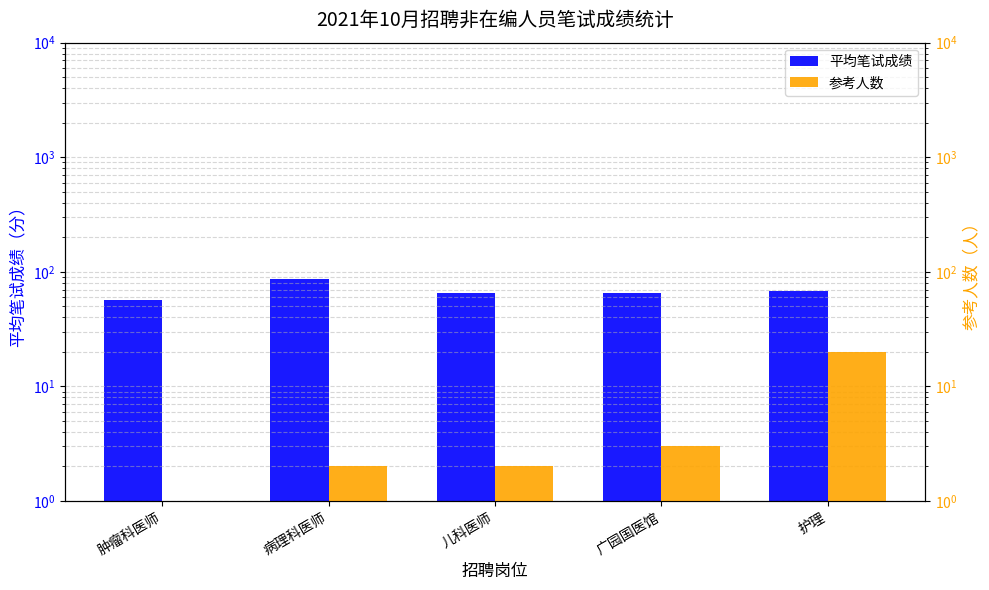

List the series in order of their overall mean, lowest first.

参考人数, 平均笔试成绩